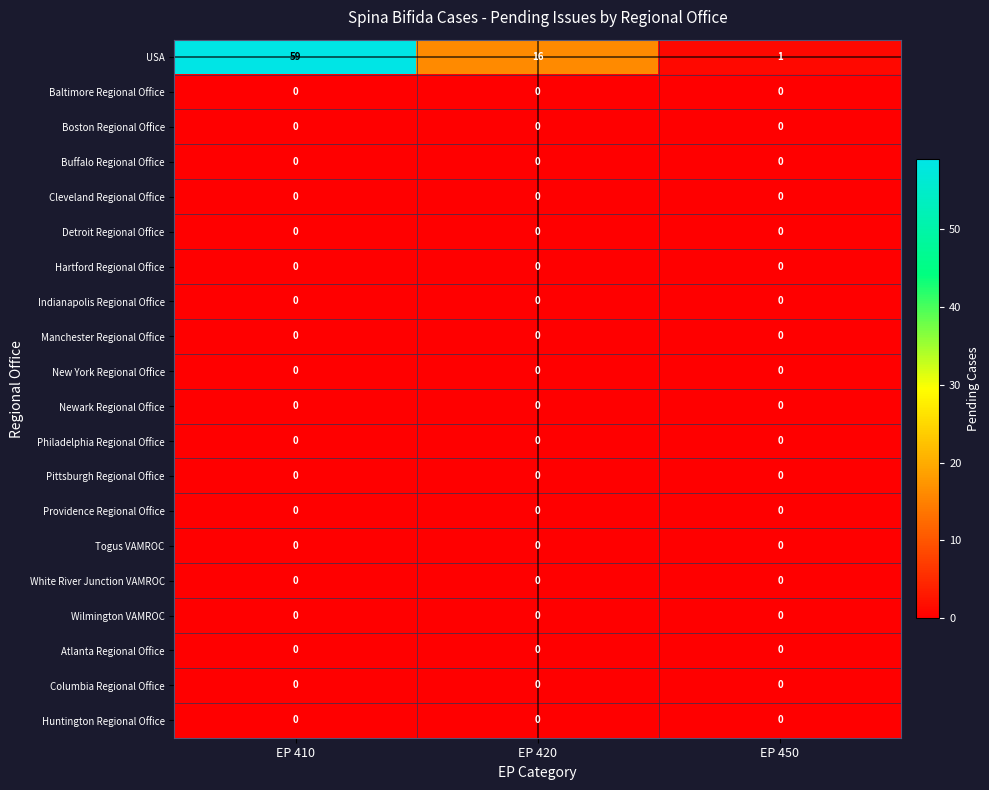

At which category is the sum across all series the highest?

EP 410